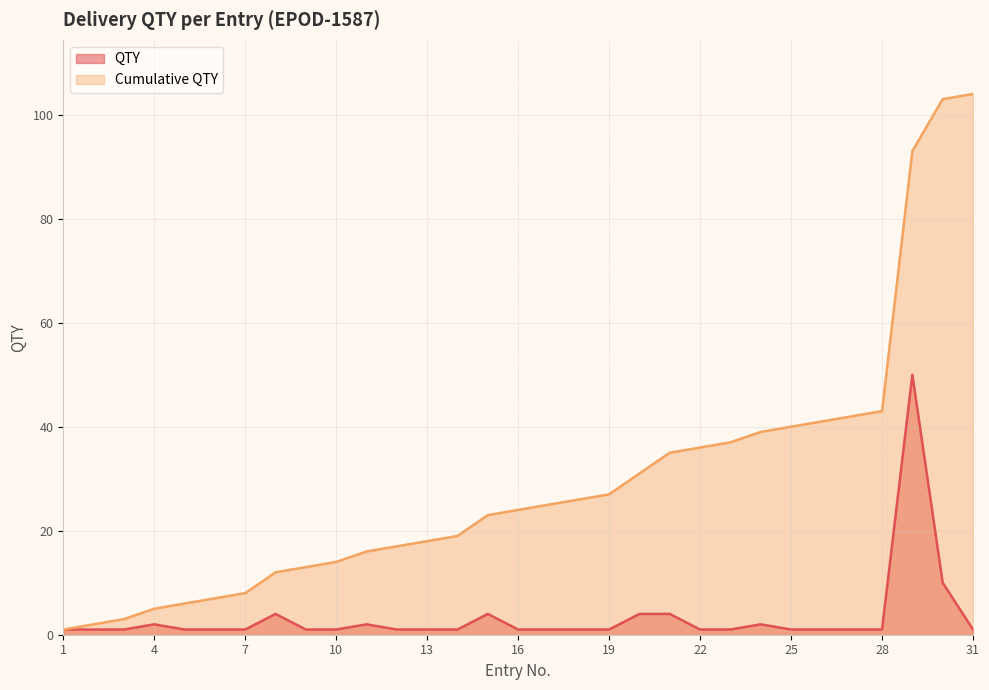

True or false: Cumulative QTY and QTY intersect in this chart.

False